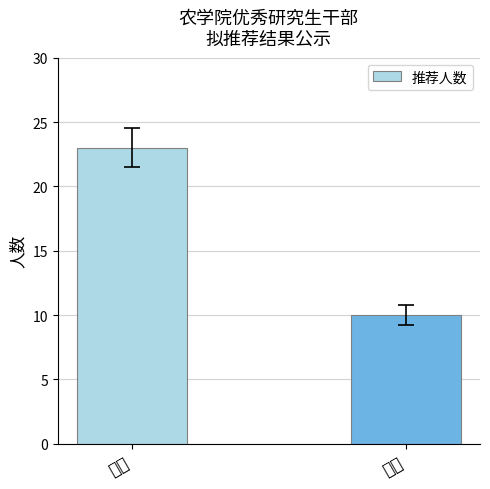

What is the label of the 2nd bar from the left?

院级